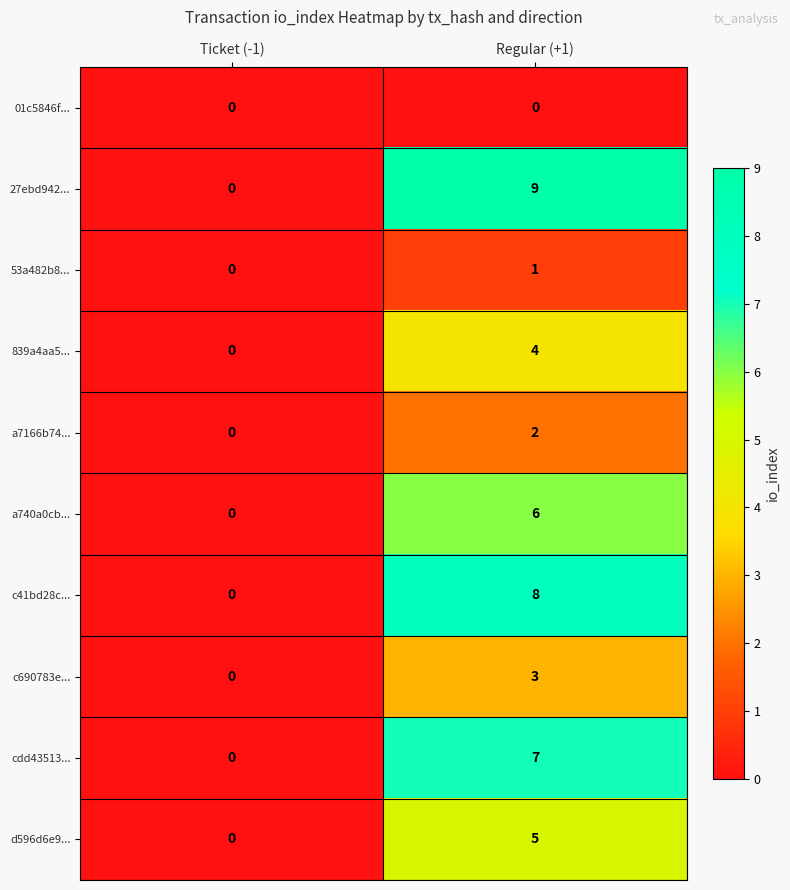

What is the maximum value shown in the chart?

9